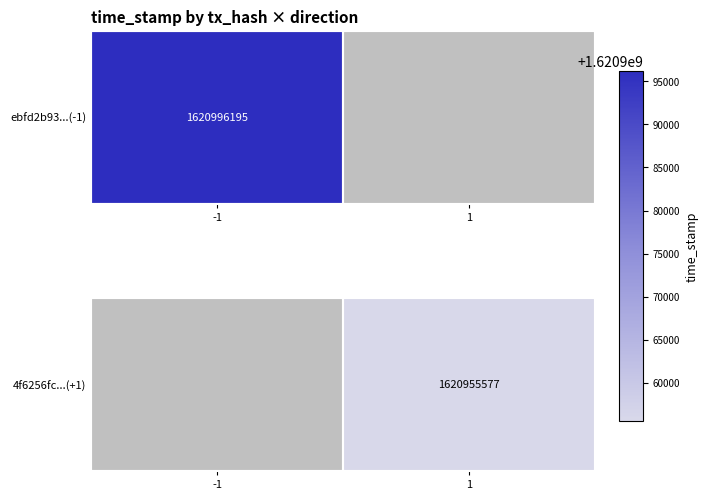

Is it true that the value at 1 is 1620955577.0?

True